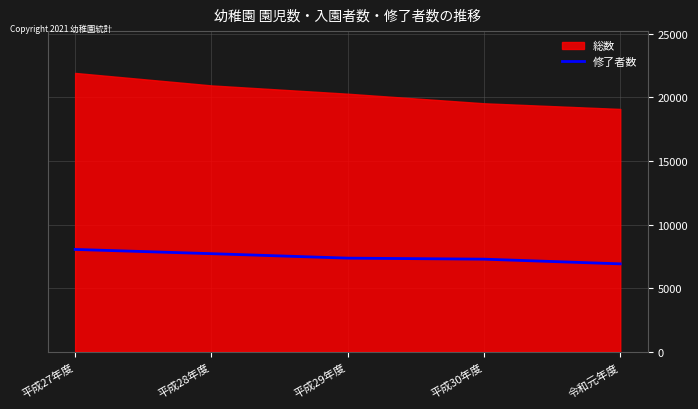

Approximately how many times larger is the value at 平成30年度 compared to 平成27年度?

0.9